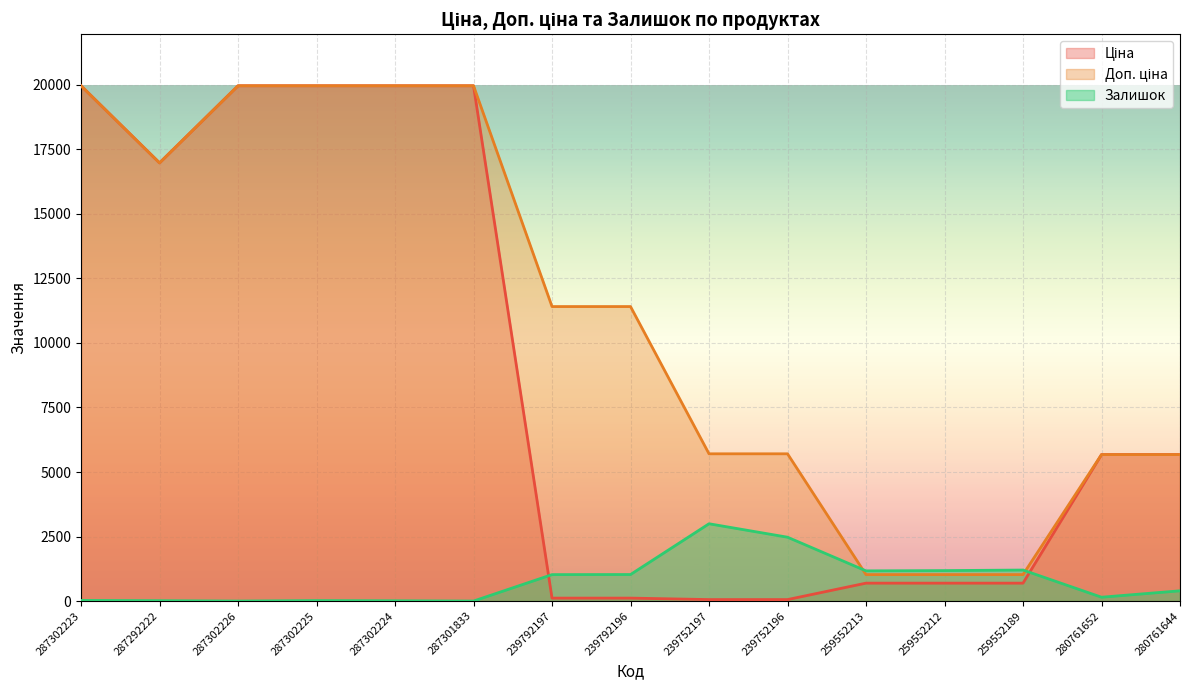

Which label corresponds to the largest value in the chart?

287302223